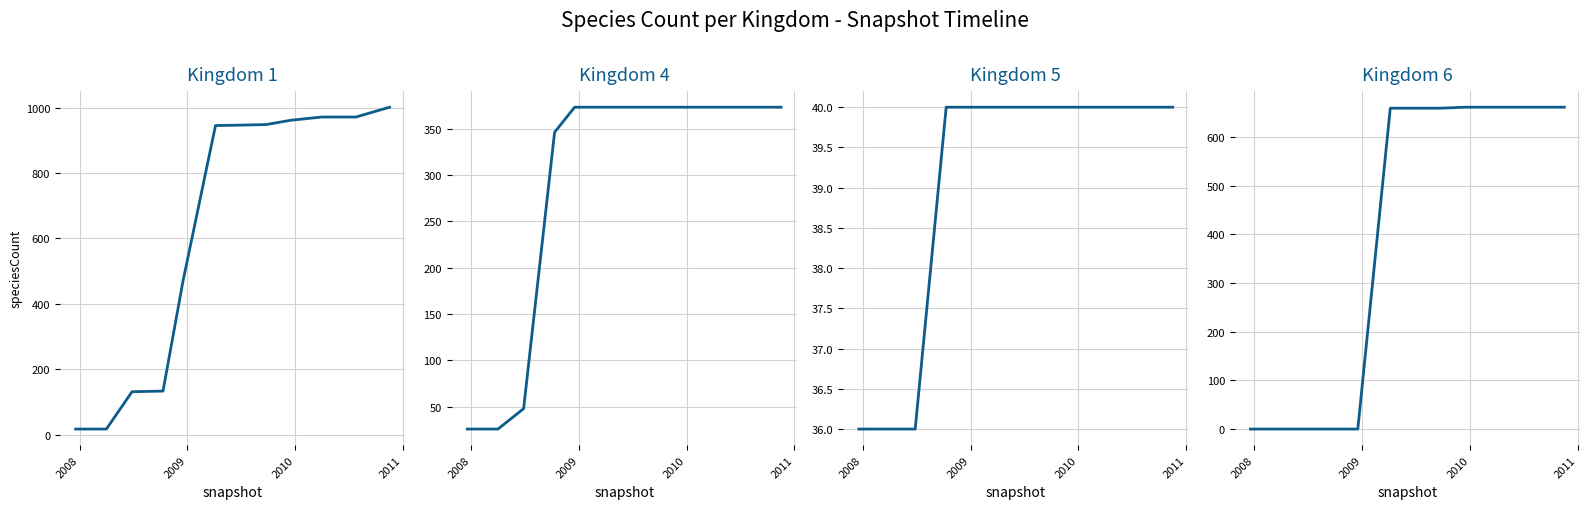

What is the highest value of the Kingdom 4 series?

373